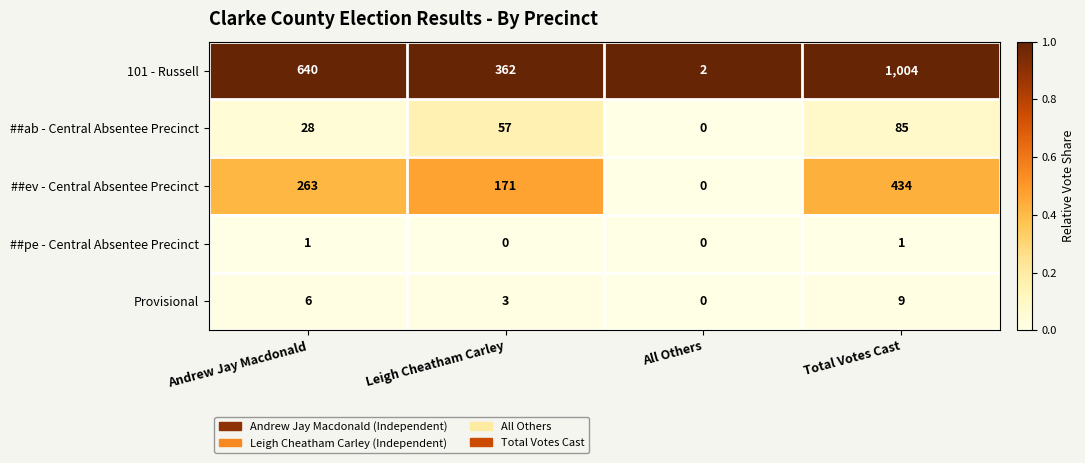

What is the spread (max minus min) of values at Andrew Jay Macdonald?

639